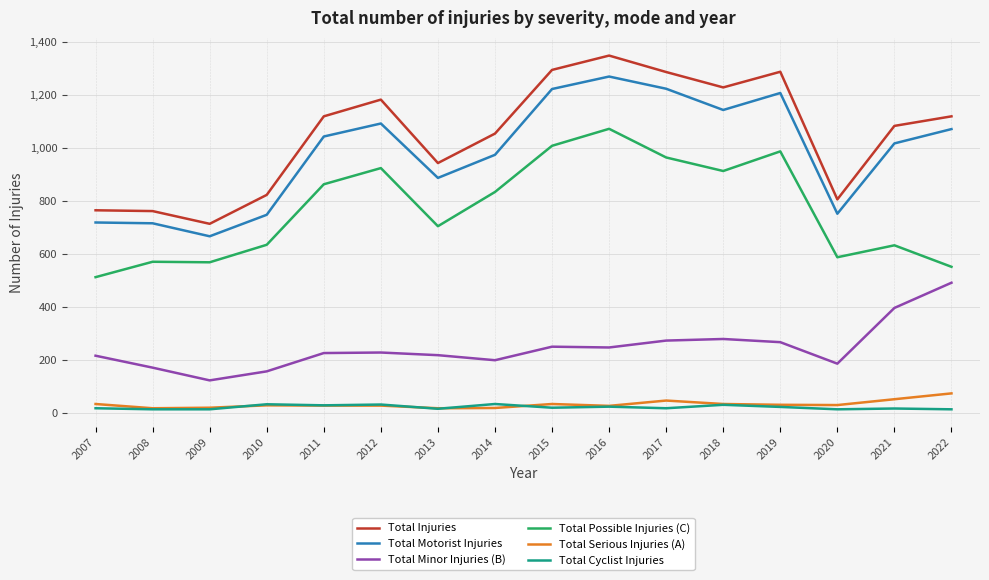

True or false: Total Injuries and Total Possible Injuries (C) cross at least once.

False